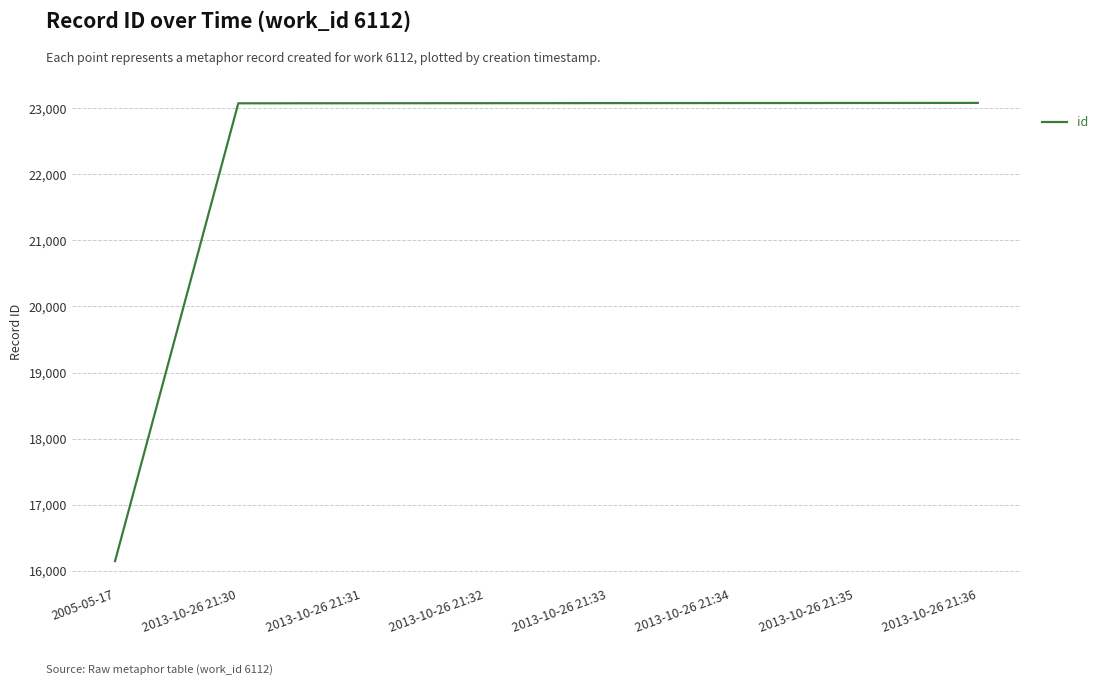

Approximately how many times larger is the value at 2013-10-26 21:35 compared to 2013-10-26 21:31?

1.0